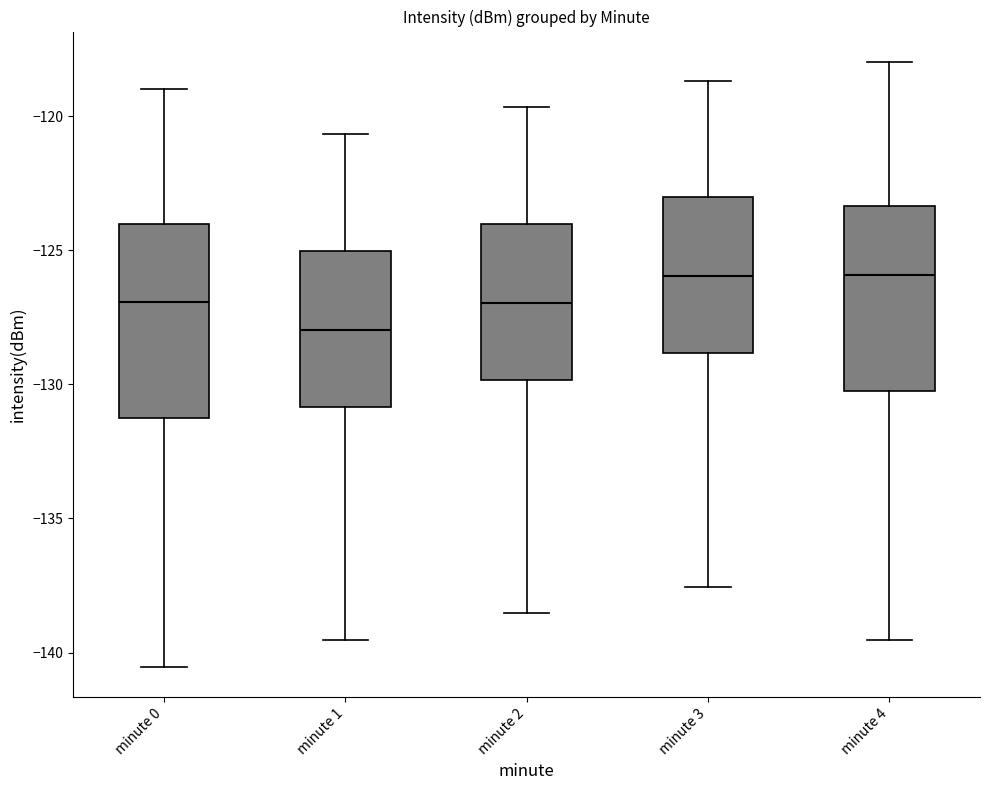

Which box has the lowest median line?

minute 1